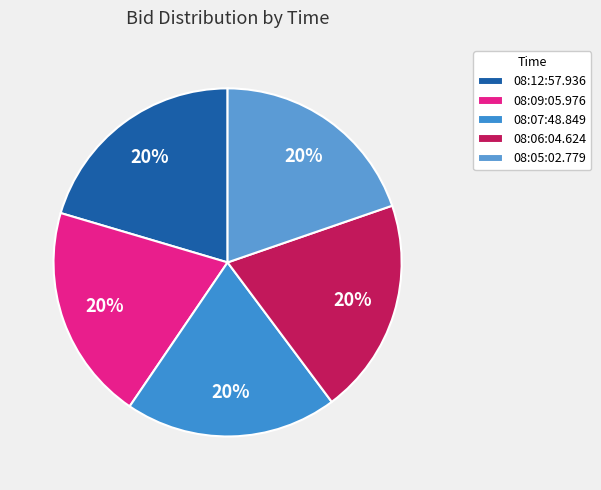

Does 08:12:57.936 account for over 50% of the chart?

No